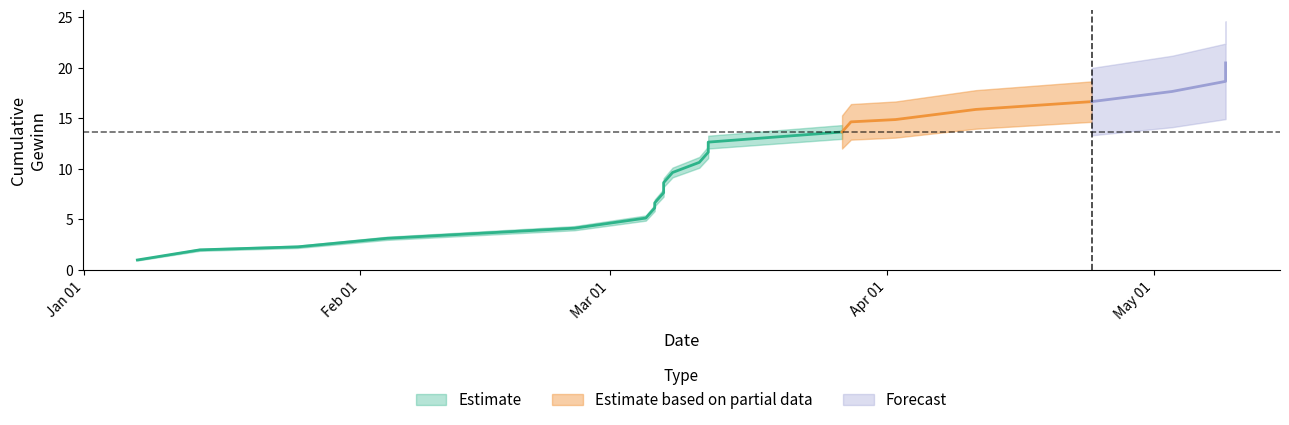

What is the value of the Gewinn point at the 20th from the left?

1.0